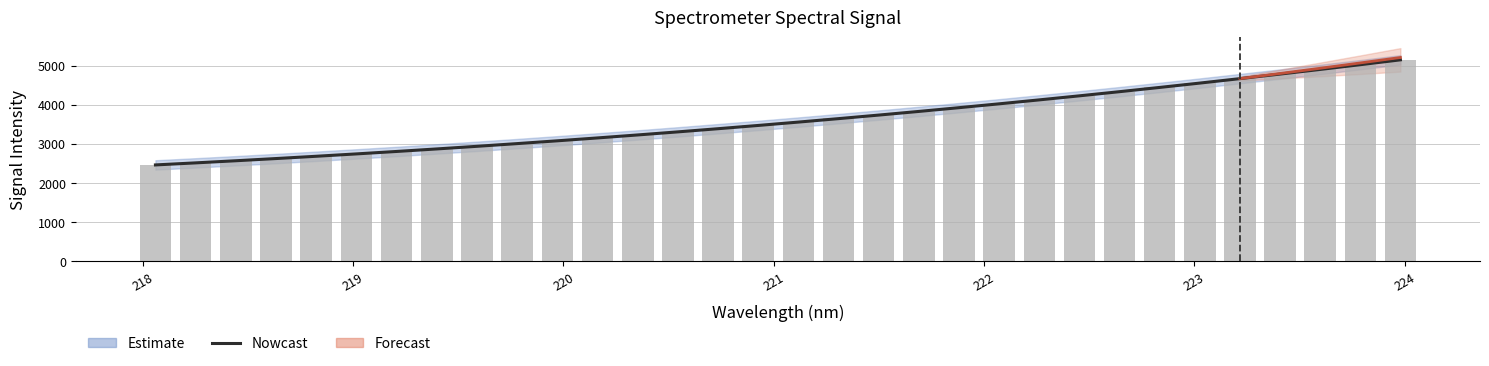

Which category has the highest value in the Spectral Signal series?

224